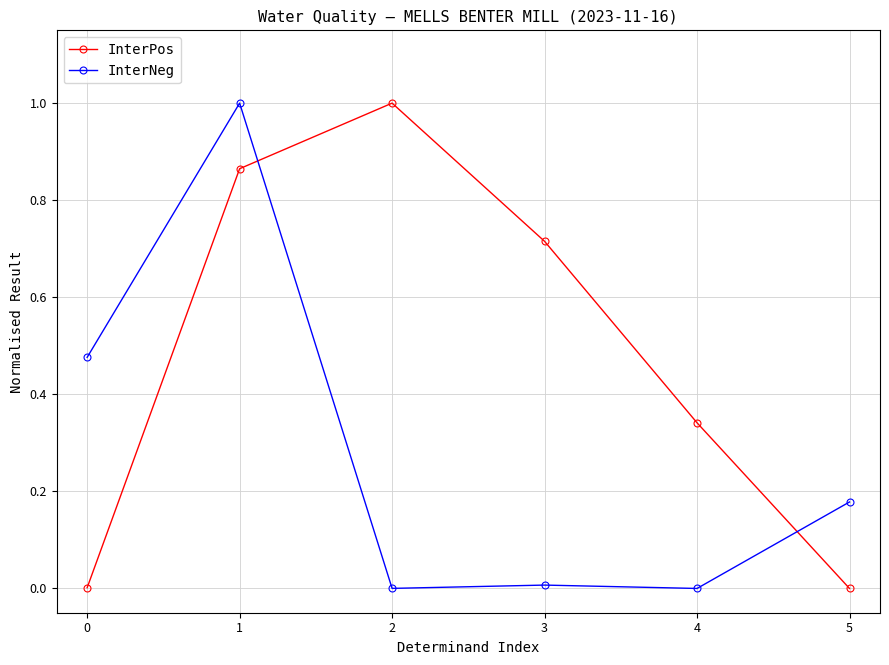

List the series in order of their overall mean, highest first.

InterPos, InterNeg